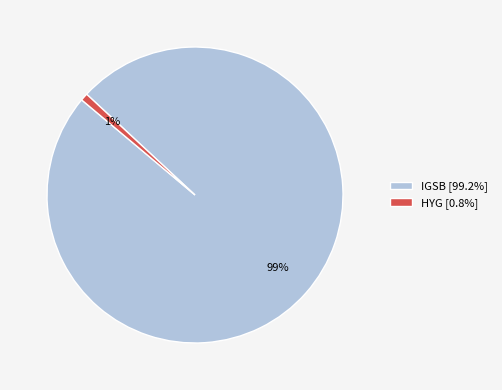

To the nearest percent, what percentage of the pie is IGSB?

99%